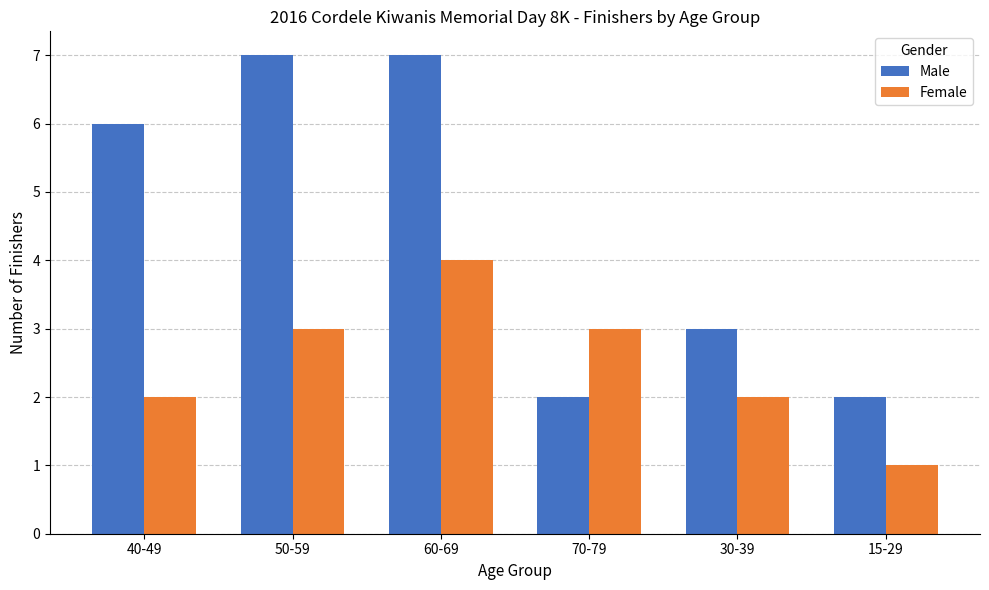

What is the label of the 6th bar from the right?

40-49